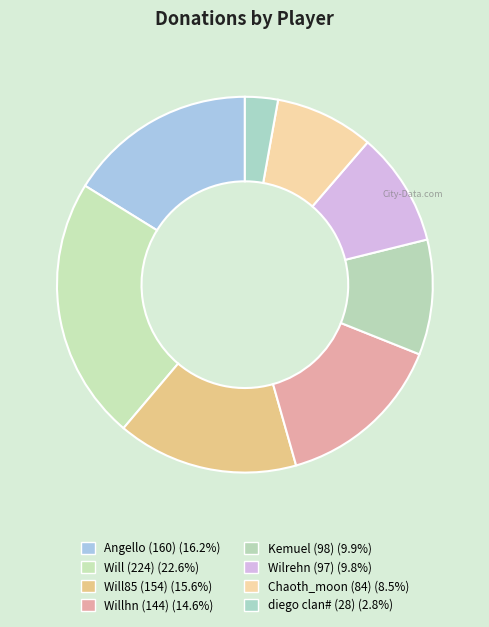

Is the sum of Wilrehn (97) and Angello (160) greater than half?

No